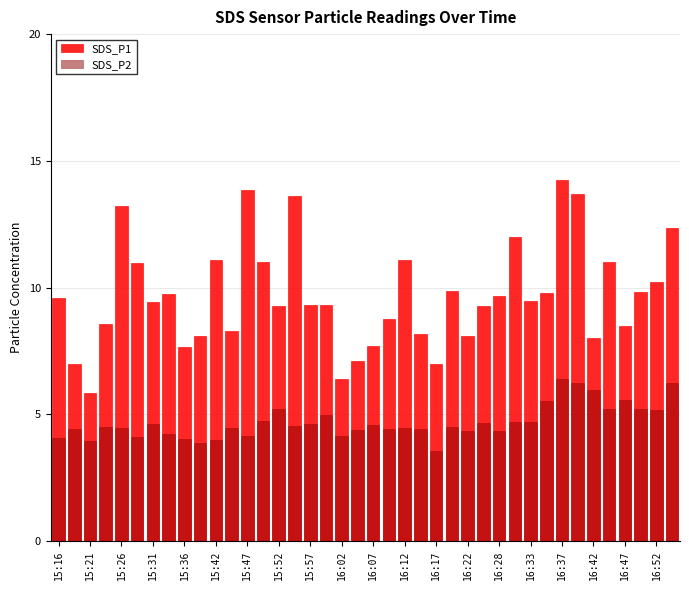

What value does the SDS_P1 series have at 39?

12.3